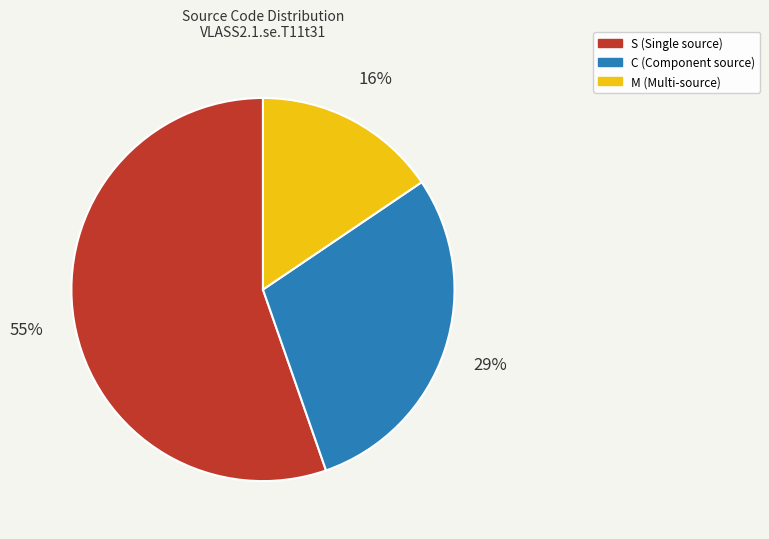

Is C the majority of the pie?

No